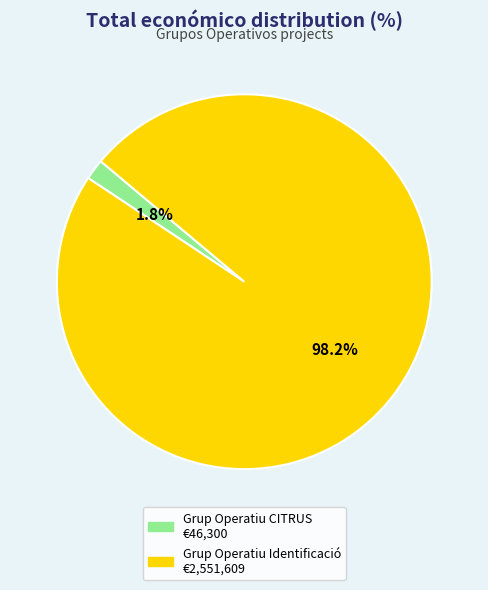

Is the sum of Grup Operatiu CITRUS and Grup Operatiu Identificació greater than half?

Yes